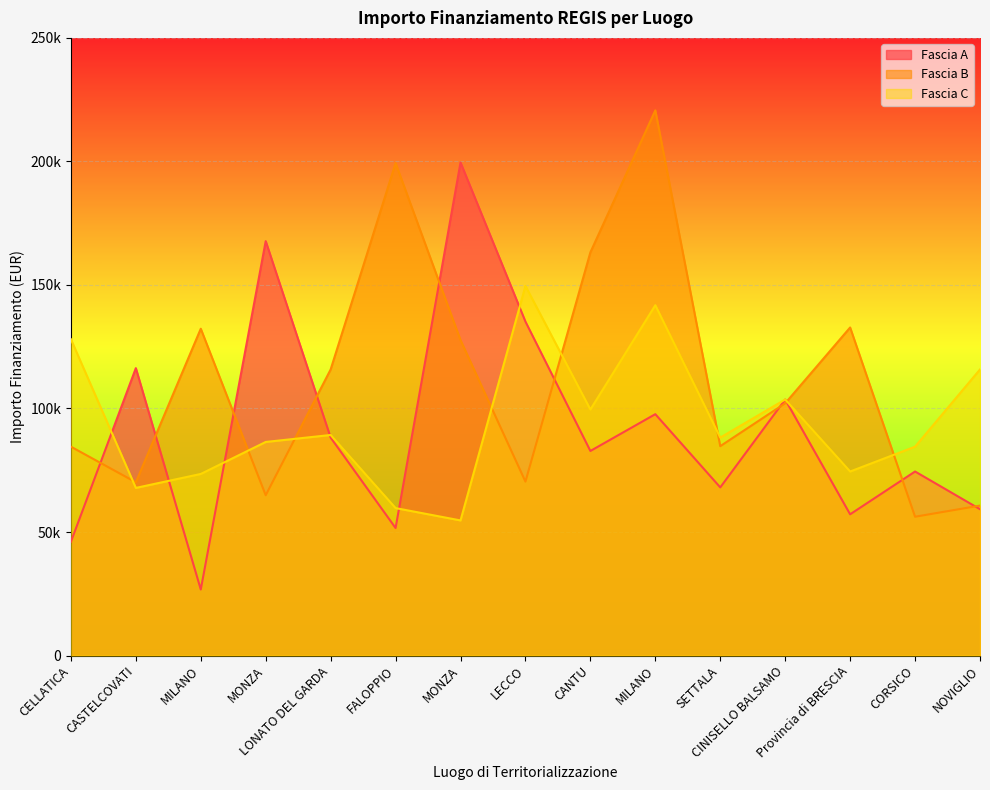

Which series has the largest total across all categories?

Fascia B